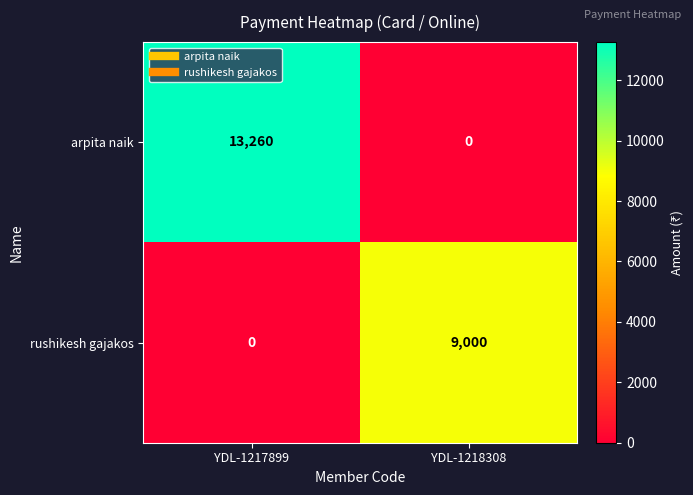

Reading left to right, what are all the values shown in this chart?

arpita naik: 13260	0
rushikesh gajakos: 0	9000